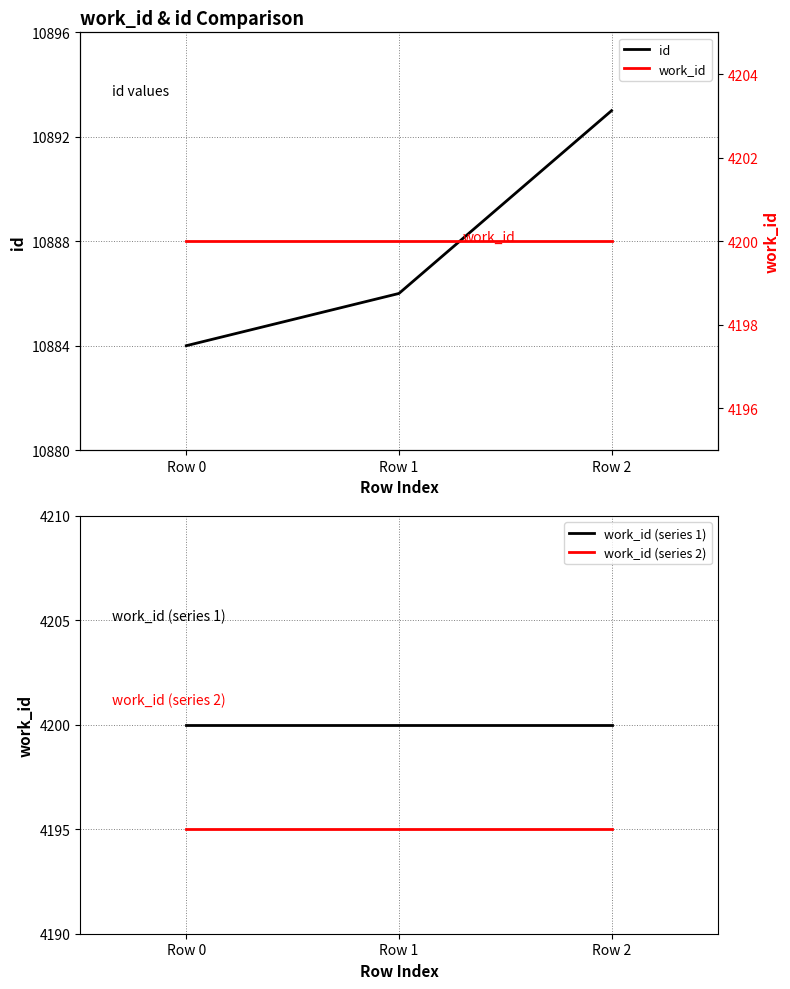

Where does the id series first go above 10886?

Row 2